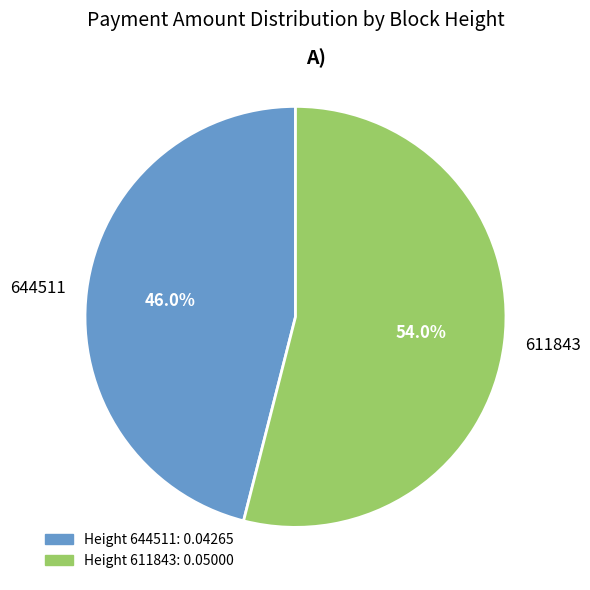

To the nearest percent, what is the average slice percentage?

50%